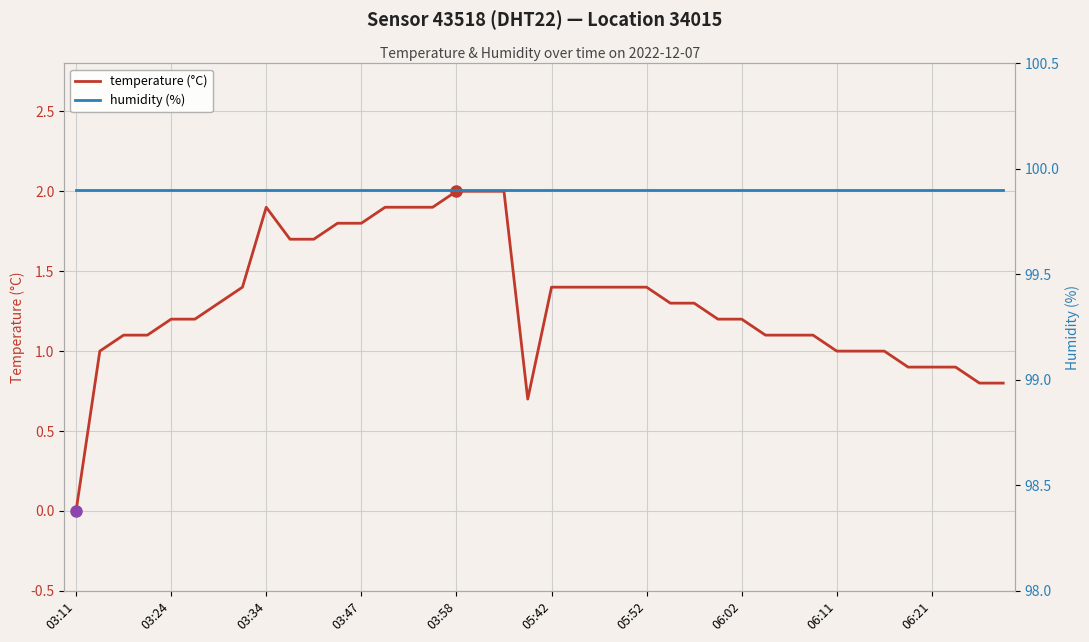

Count the number of categories in the chart.

40